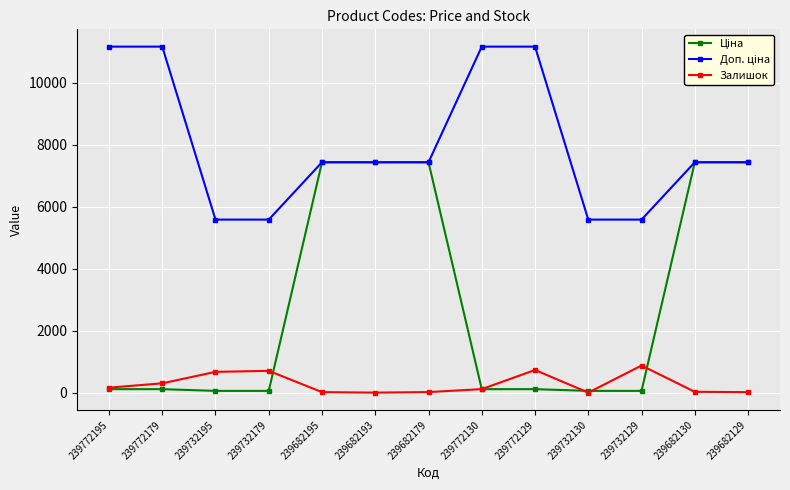

Is it true that Залишок equals 160.0 at 239772195?

True